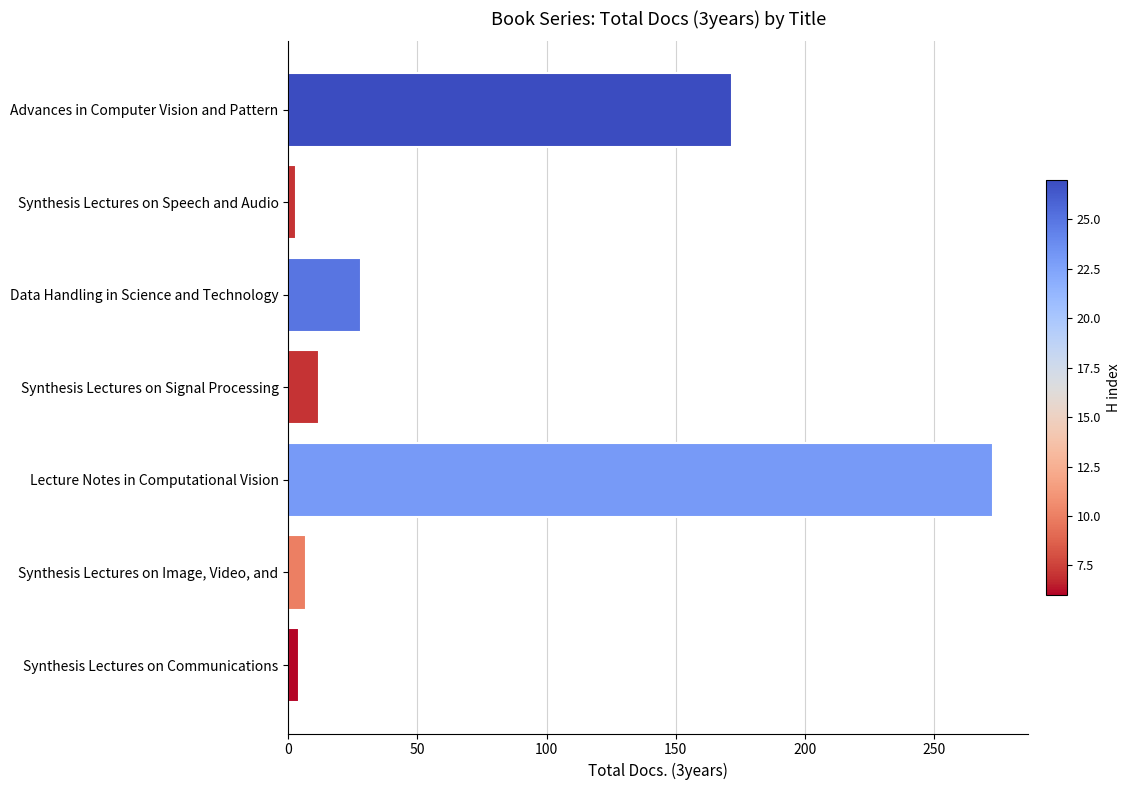

What is the average value?

71